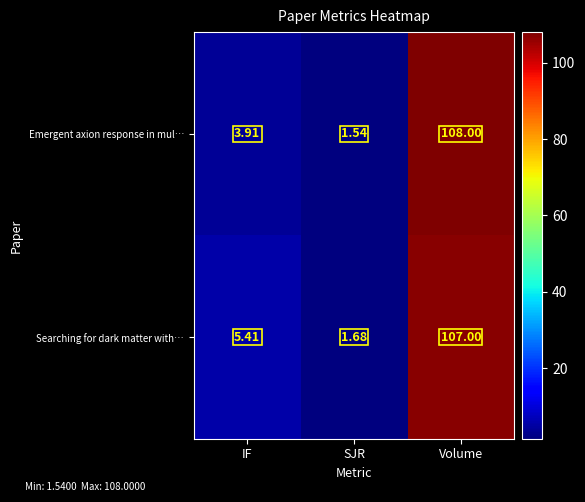

What is the spread (max minus min) of values at SJR?

0.1